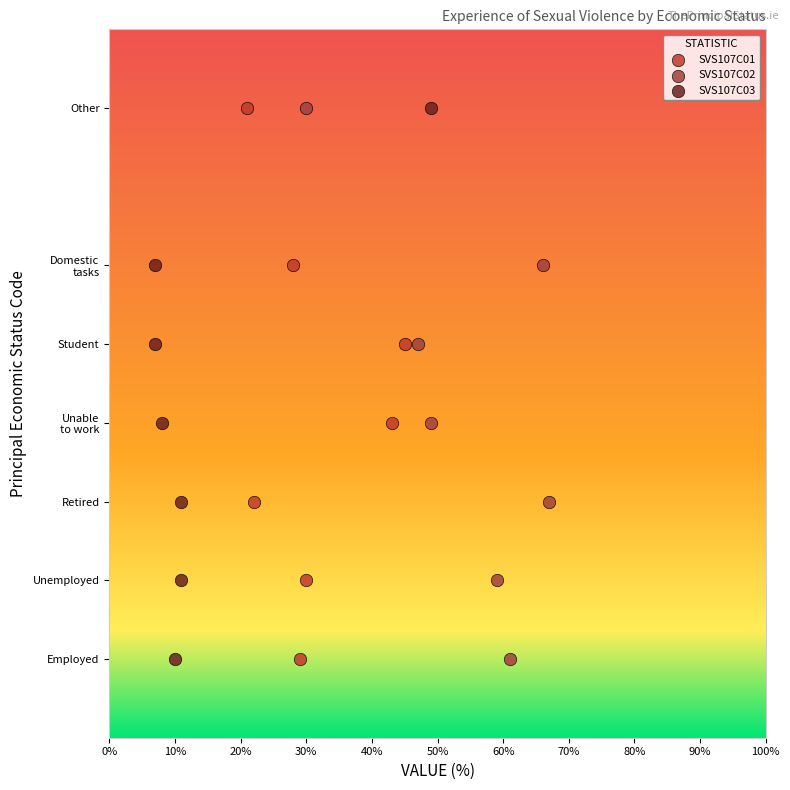

What are all the series names shown in the legend?

SVS107C01, SVS107C02, SVS107C03